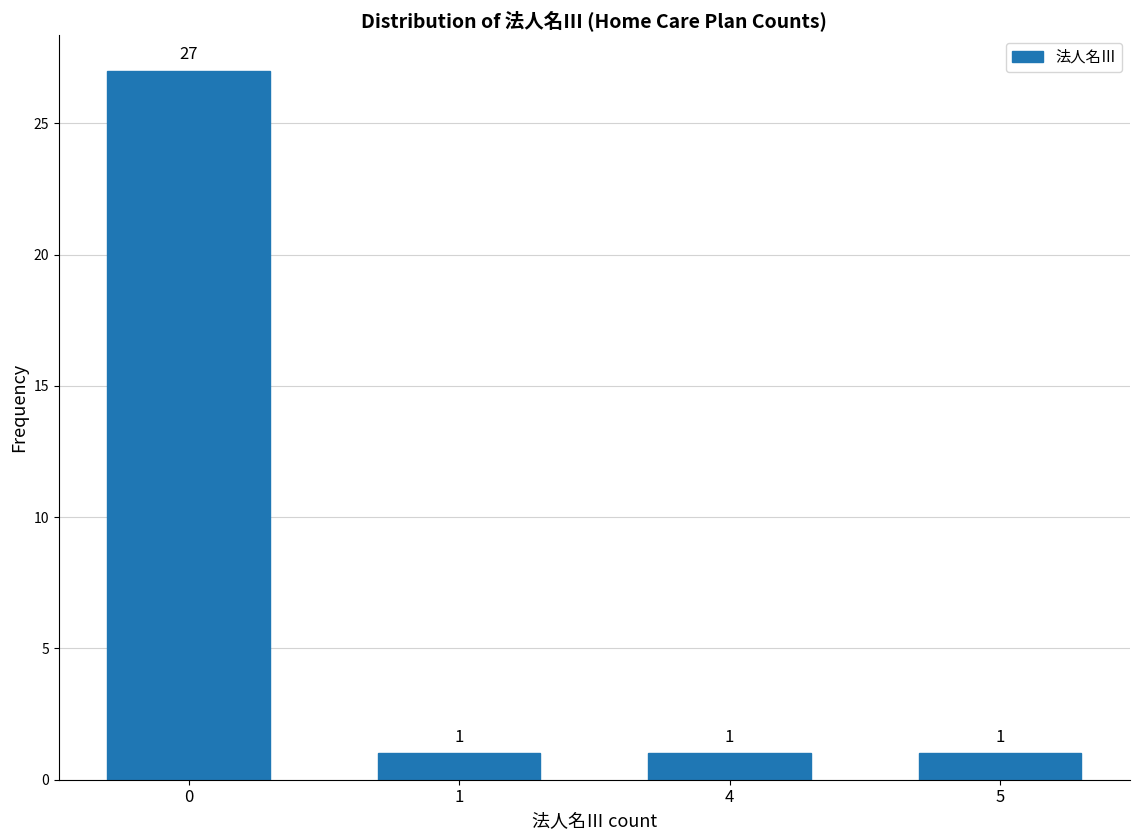

Reading right to left, transcribe all the data shown in this chart.

1	1	1	27